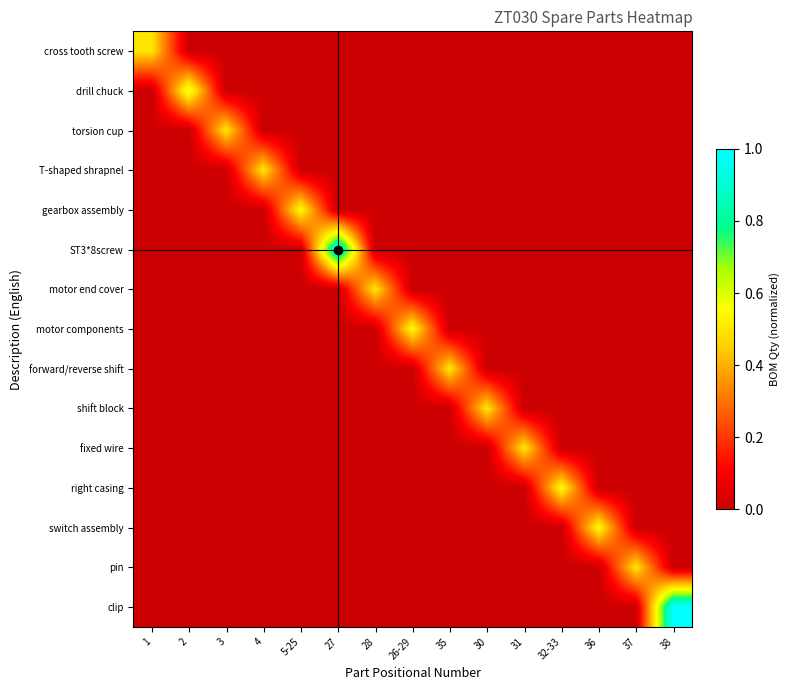

What is the total value across all series at 31?

0.5